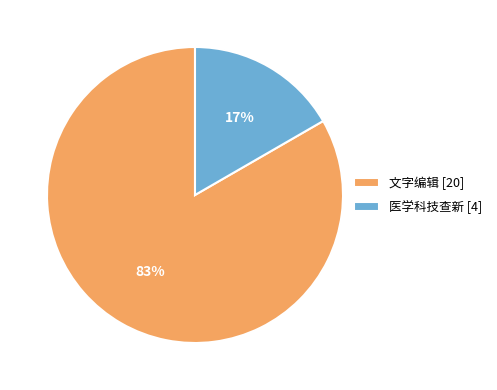

Which has a higher value, 文字编辑 [20] or 医学科技查新 [4]?

文字编辑 [20]